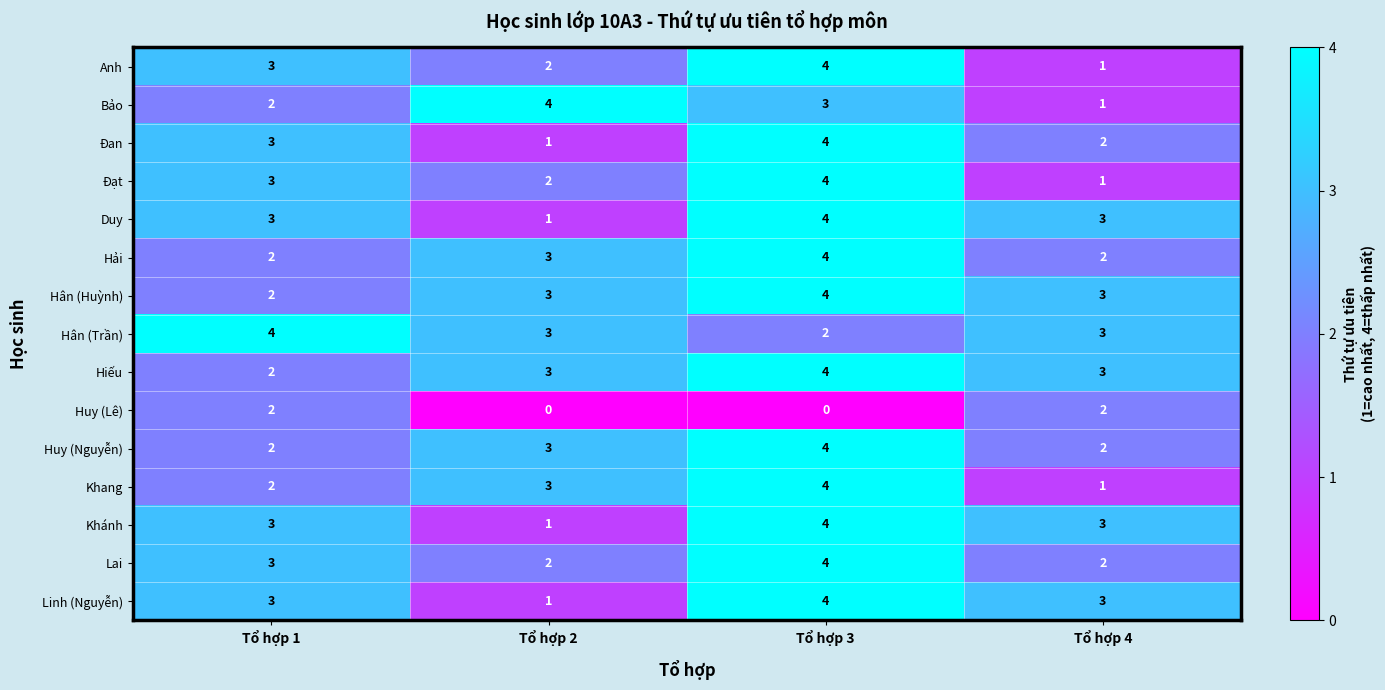

What is the total value across all series at Tổ hợp 3?

53